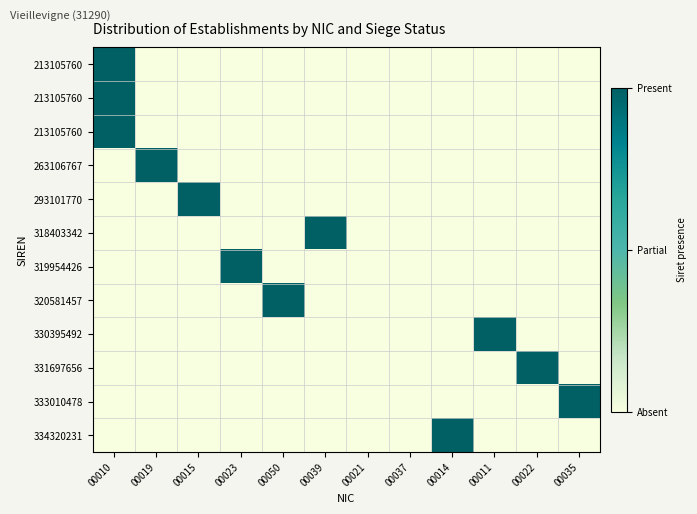

Between 00010 and 00039, which is larger?

00010